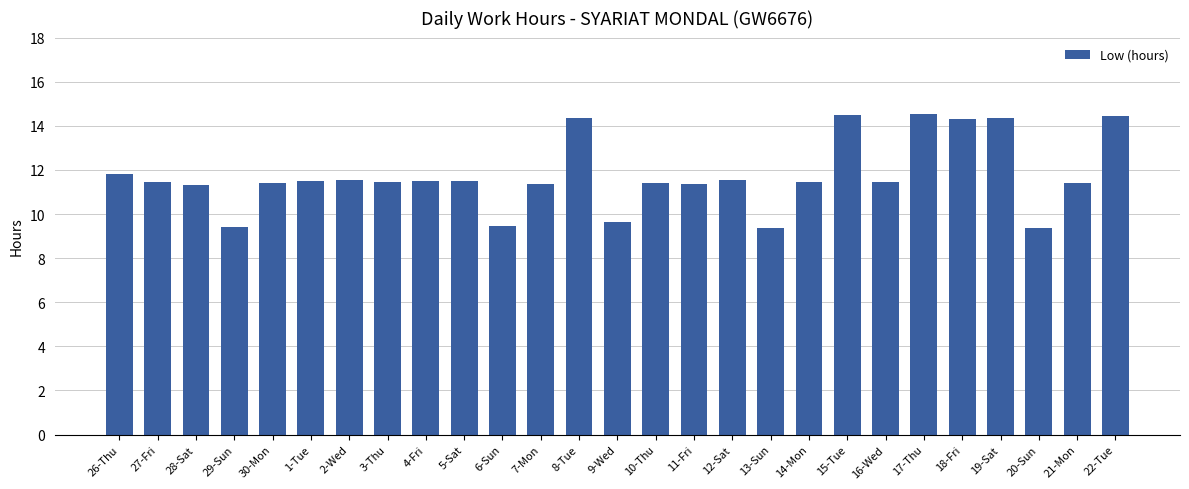

What is the sum of the values at 15-Tue and 9-Wed?

24.1